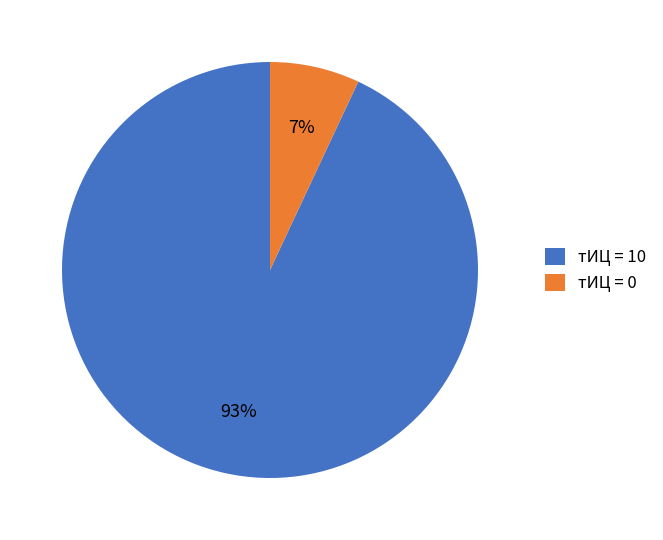

Rank the categories by value from highest to lowest.

тИЦ = 10, тИЦ = 0